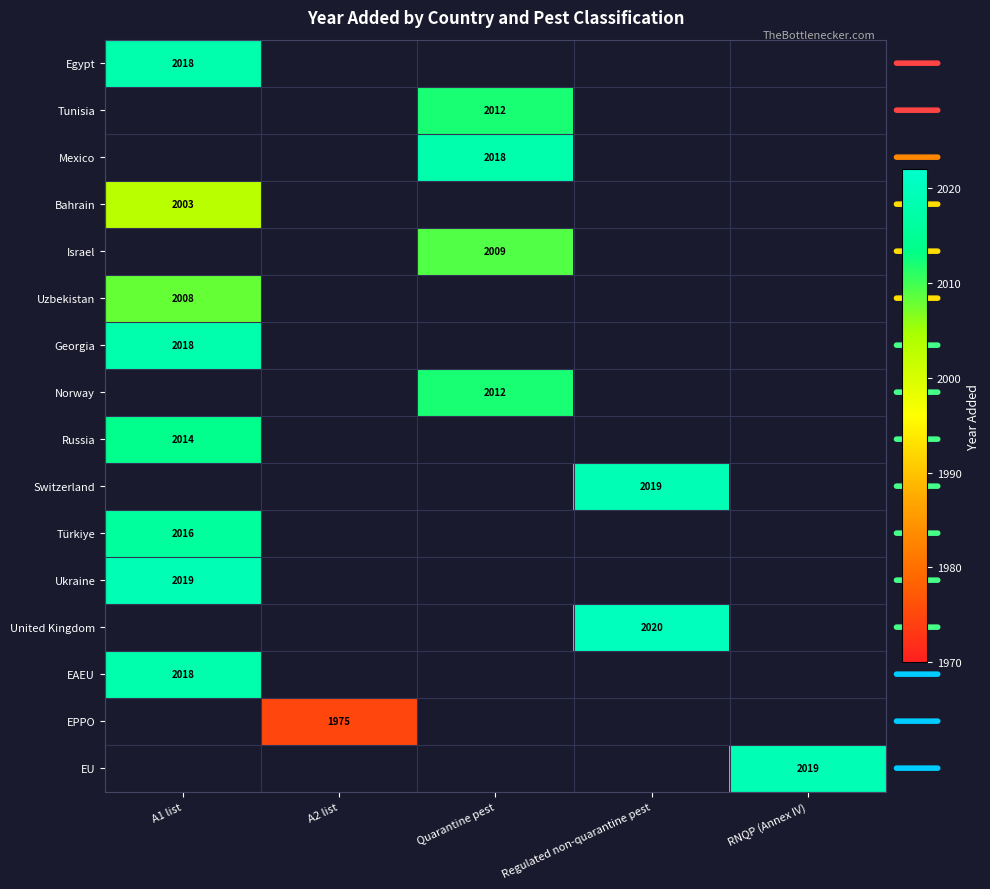

Where is Ukraine nearest to the value 2019?

A1 list